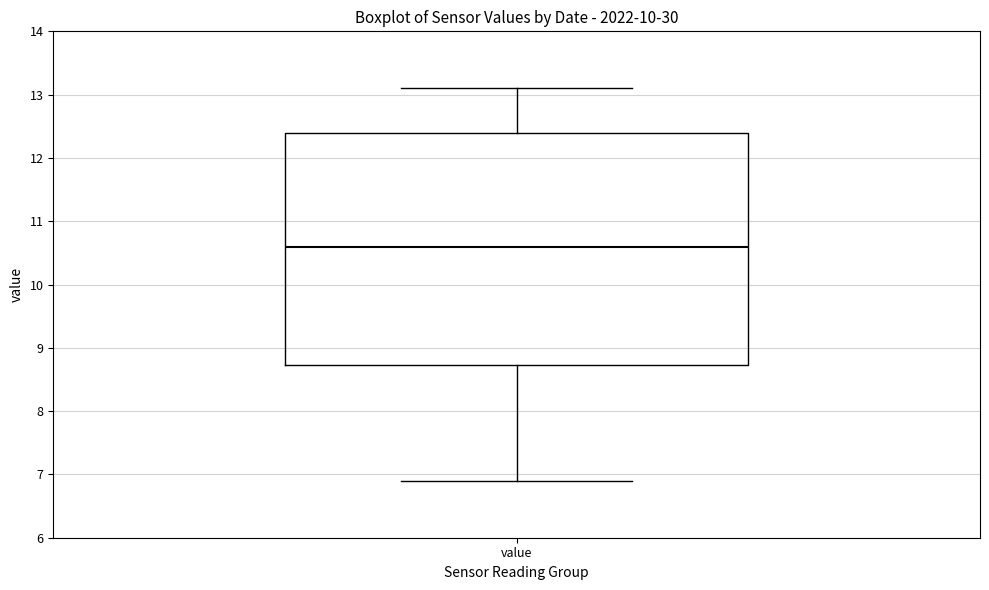

Read this box plot against the y-axis: the position of the median line, the range covered by the box, and the ends of both whiskers. The values are not printed on the chart, so give them approximately, as read against the axis.

median 10.6, box 8.7 to 12.4, whiskers 6.9 to 13.1